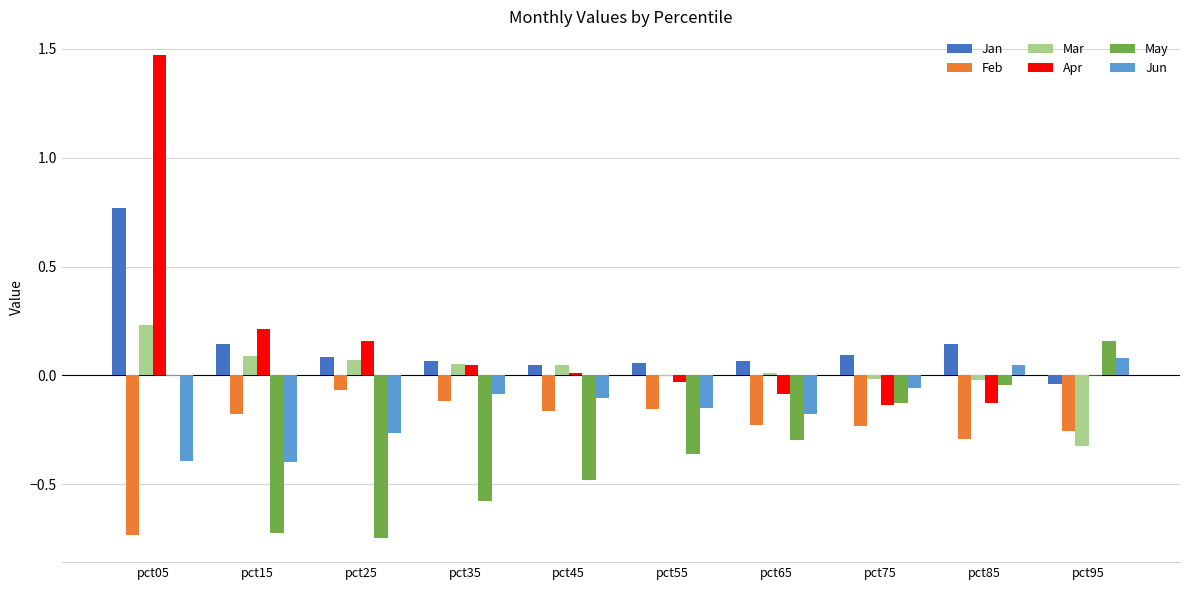

Count the number of categories in the chart.

10